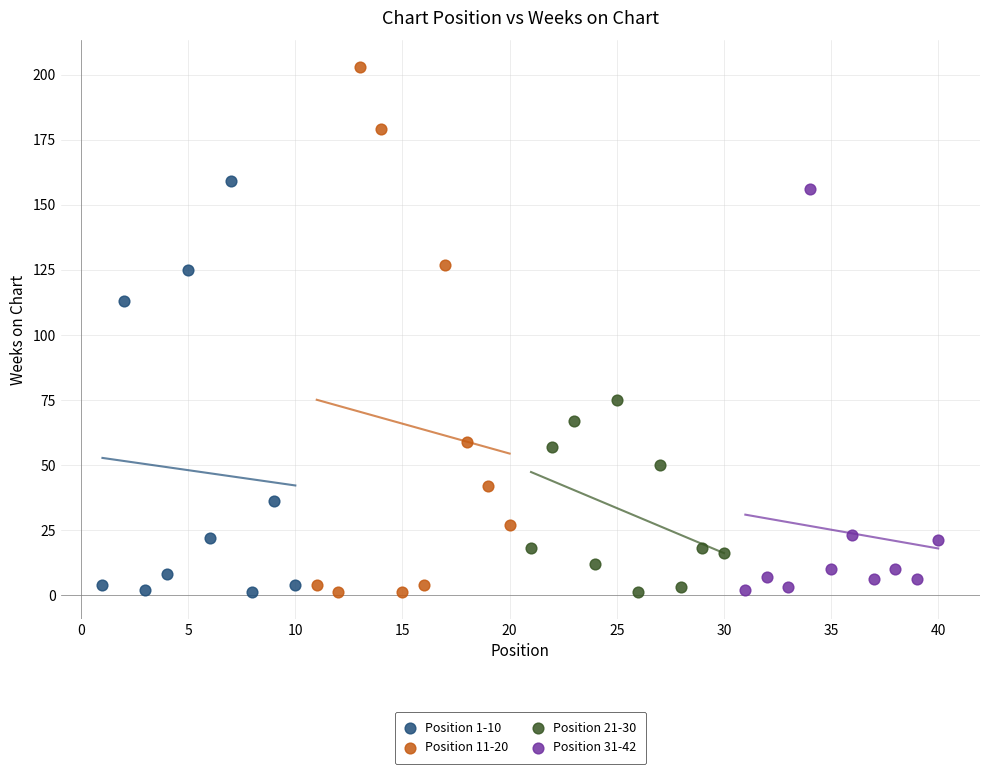

Which series has the widest spread of Y values?

Position 11-20